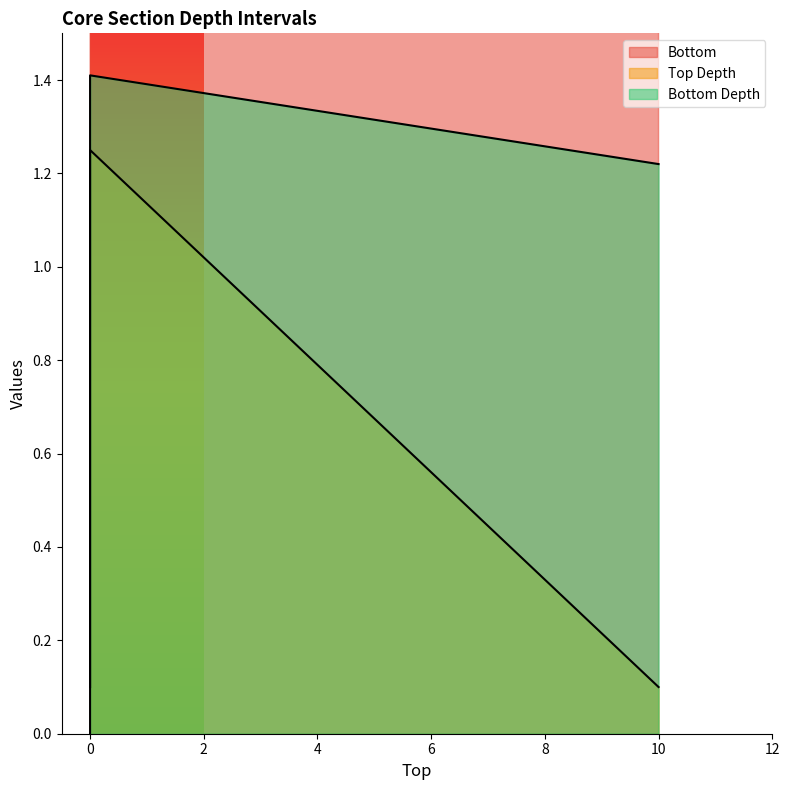

How many data points does each series have?

3